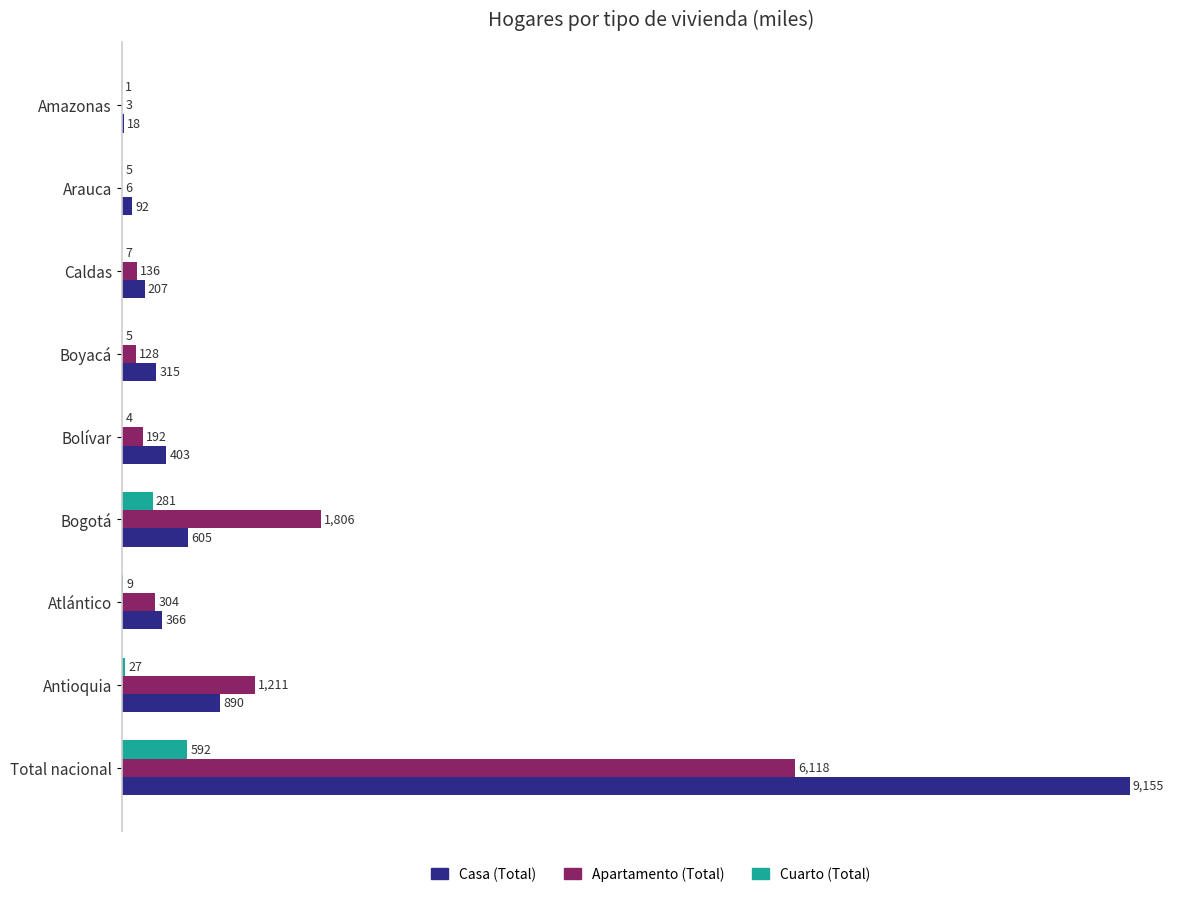

How many data points does each series have?

9